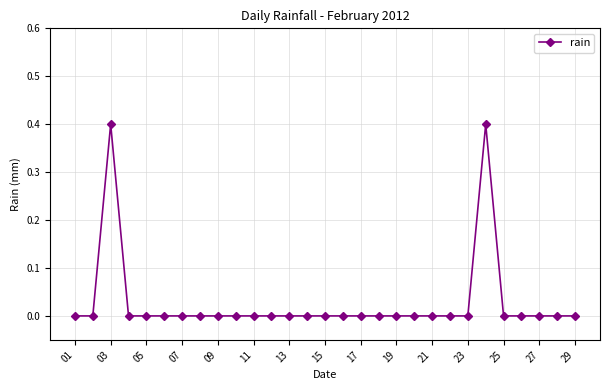

What is the greatest value displayed?

0.4